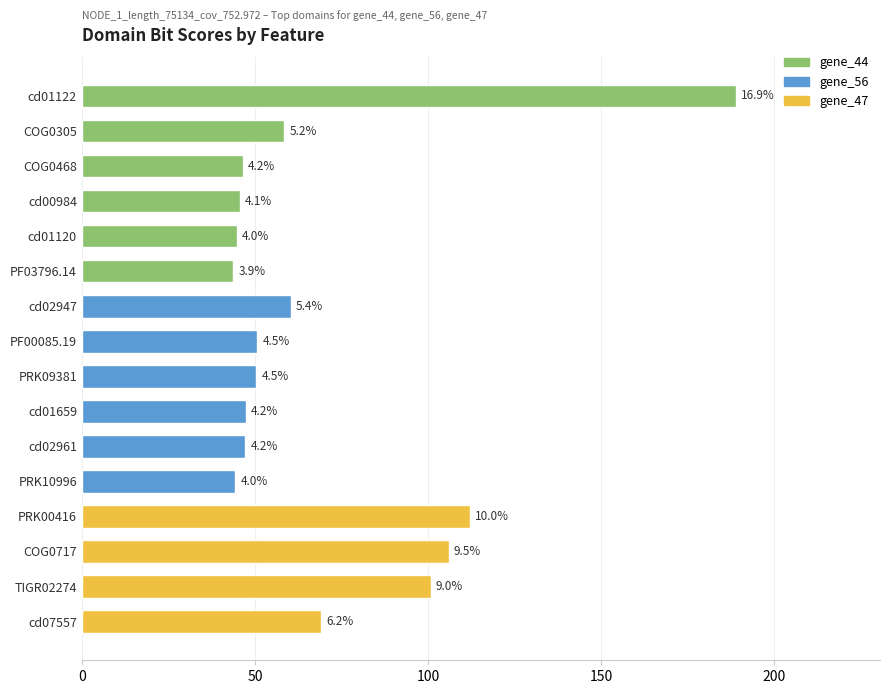

How many bars are there in total?

16